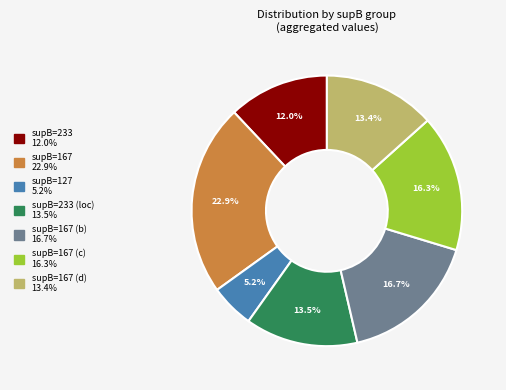

Count the number of slices in the pie.

7